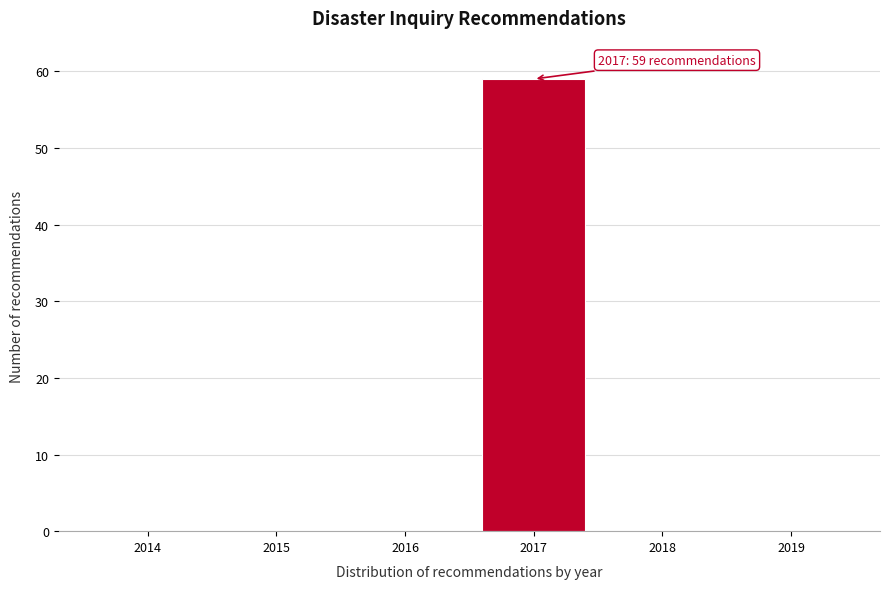

Reading left to right, extract all data points from this chart.

2014=0	2015=0	2016=0	2017=59	2018=0	2019=0